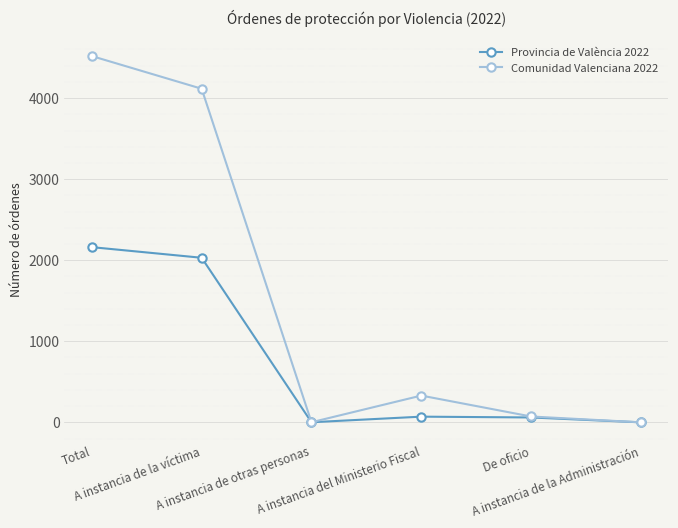

The value of Provincia de València 2022 at A instancia de la Administración is -672. True or false?

False